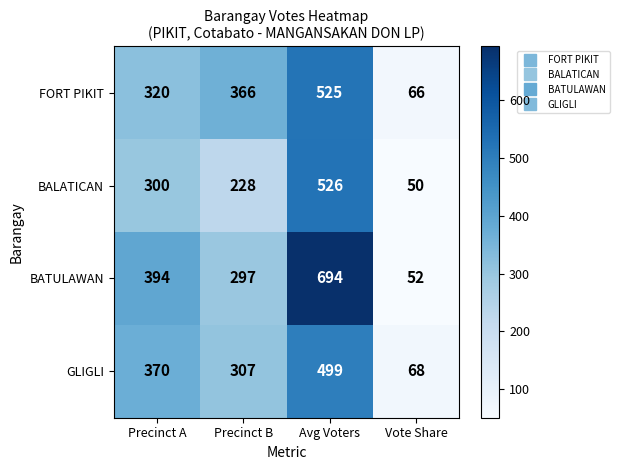

How many data points in GLIGLI are less than 370?

2